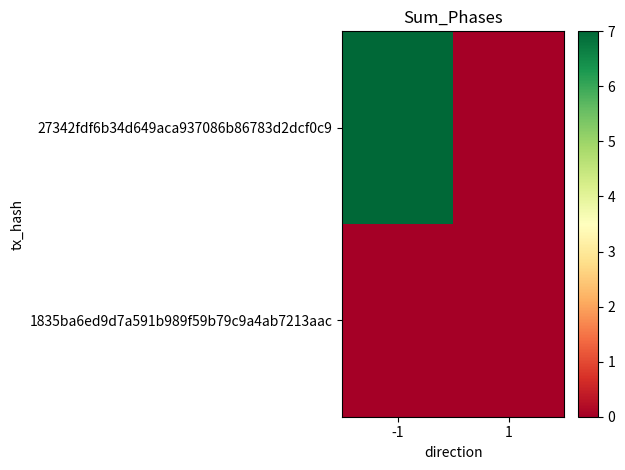

Rank the series by their maximum value, from lowest to highest.

1835ba6ed9d7a591b989f59b79c9a4ab7213aac, 27342fdf6b34d649aca937086b86783d2dcf0c9